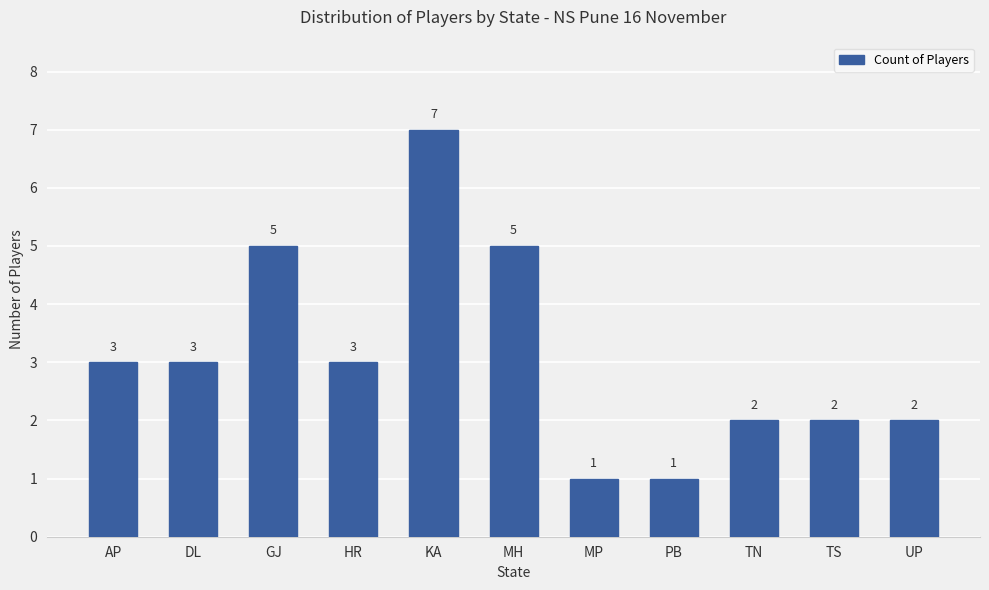

What value does the data have at KA?

7